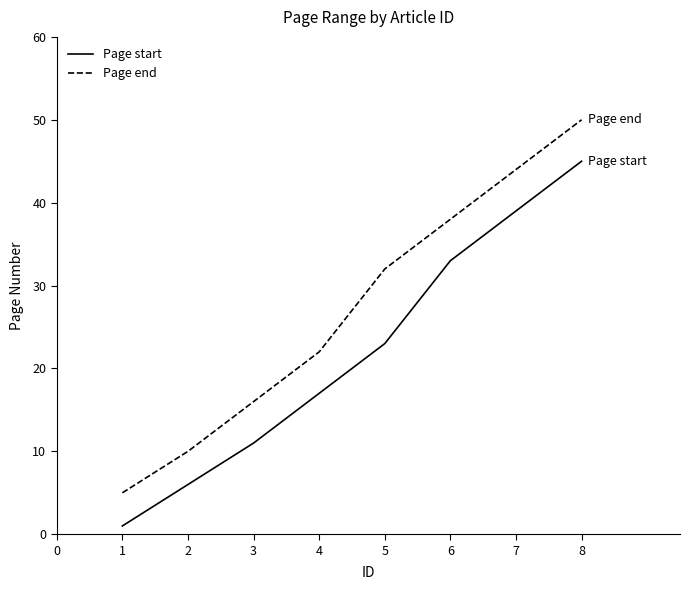

True or false: Page end and Page start intersect in this chart.

False